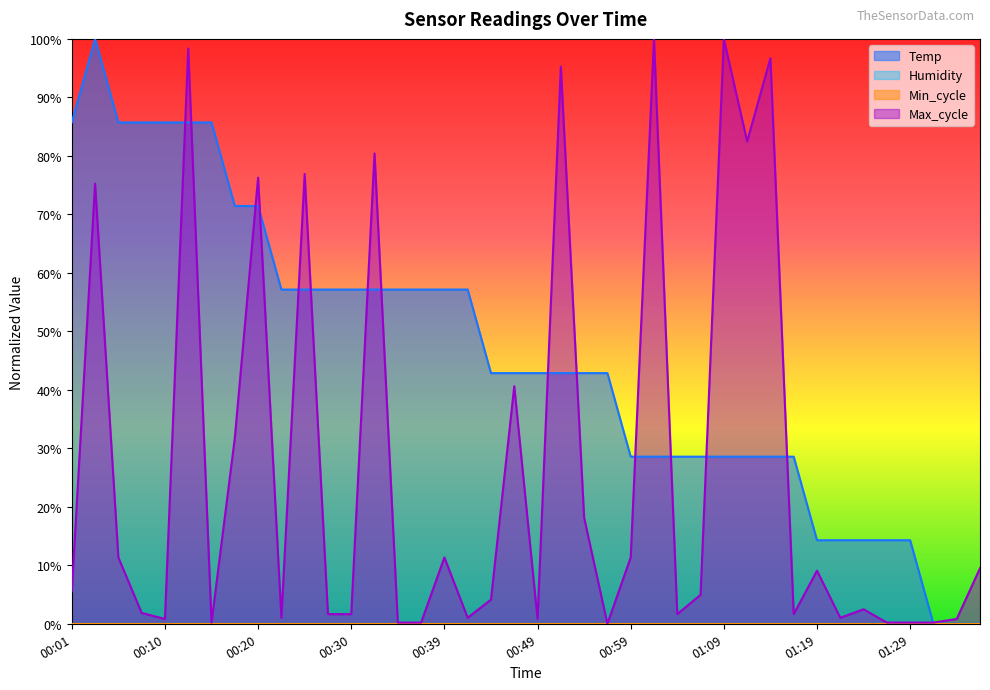

Which category has the highest value in the Temp series?

00:03